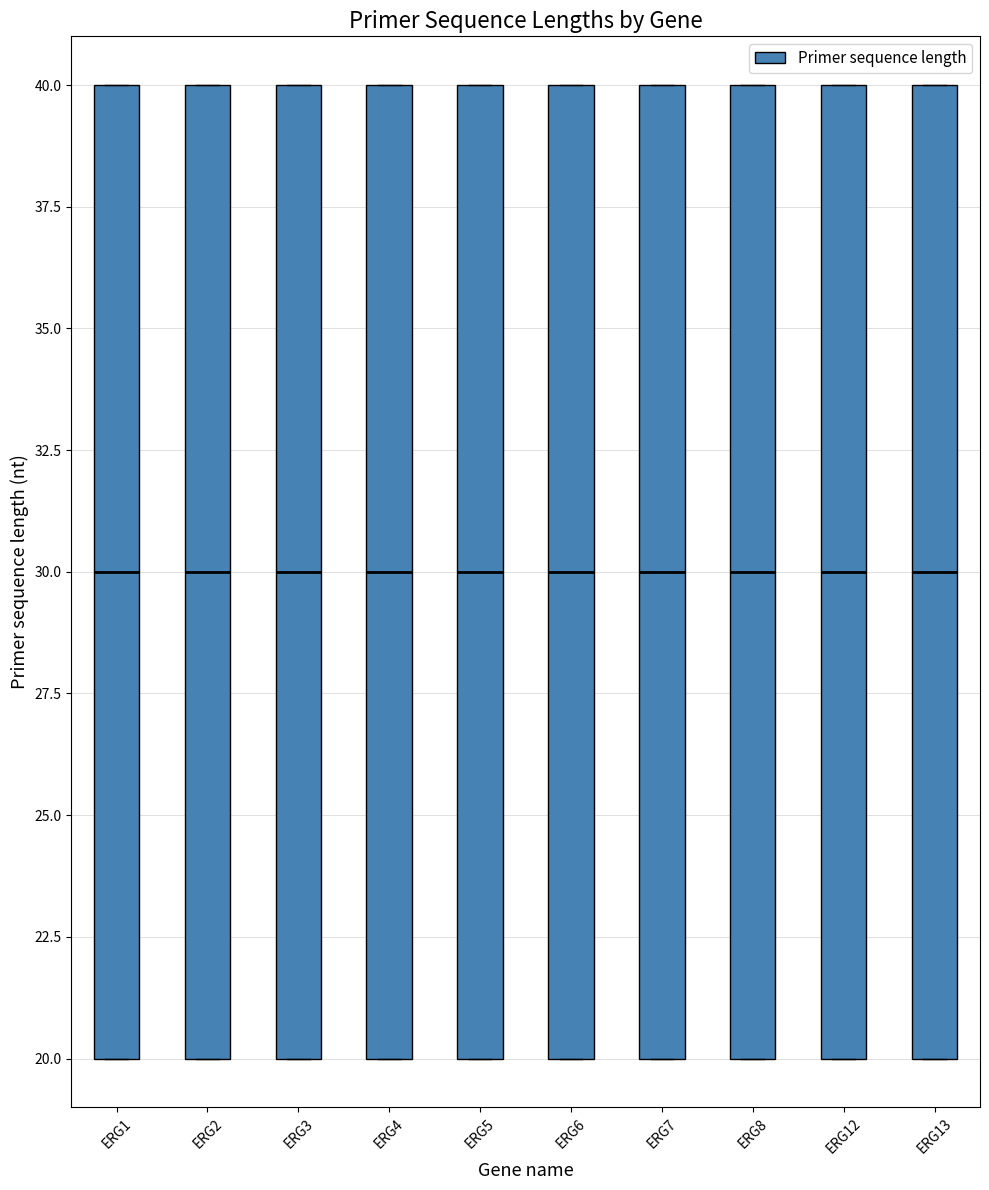

Reading left to right, transcribe this box plot: for each box, give where its median line is, the range the box spans, and where its two whiskers end, as read against the y-axis. The values are not printed on the chart, so give them approximately, as read against the axis.

ERG1: median 30, box 20 to 40, whiskers 20 to 40
ERG2: median 30, box 20 to 40, whiskers 20 to 40
ERG3: median 30, box 20 to 40, whiskers 20 to 40
ERG4: median 30, box 20 to 40, whiskers 20 to 40
ERG5: median 30, box 20 to 40, whiskers 20 to 40
ERG6: median 30, box 20 to 40, whiskers 20 to 40
ERG7: median 30, box 20 to 40, whiskers 20 to 40
ERG8: median 30, box 20 to 40, whiskers 20 to 40
ERG12: median 30, box 20 to 40, whiskers 20 to 40
ERG13: median 30, box 20 to 40, whiskers 20 to 40